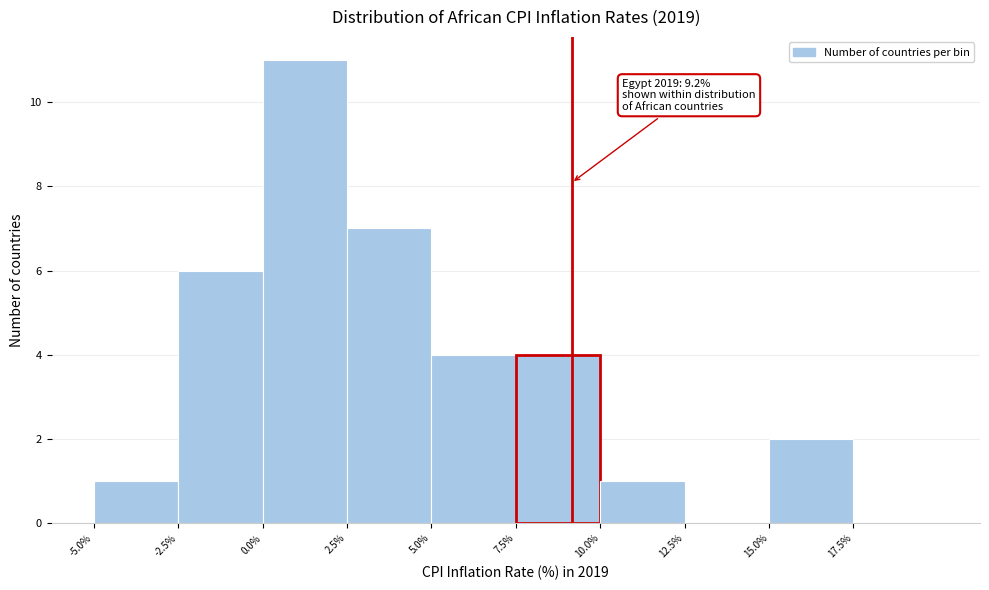

Over which range of the x-axis is the bar tallest?

0.0 to 2.5